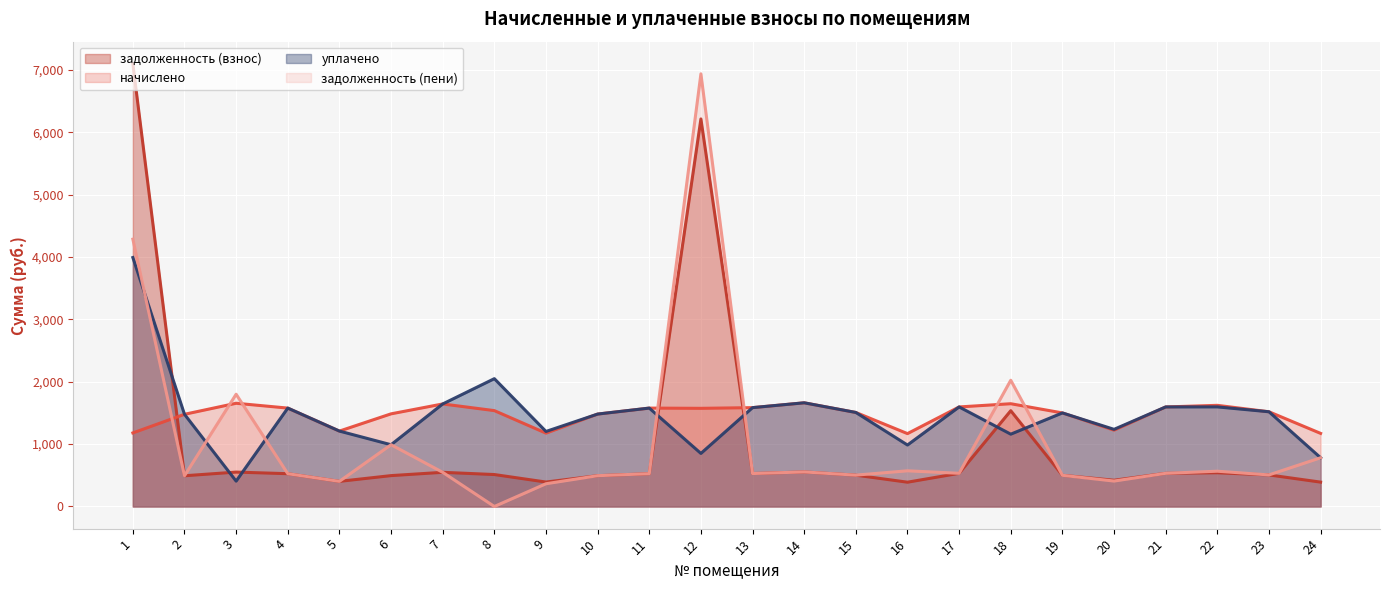

At which category does уплачено reach its first local valley?

3